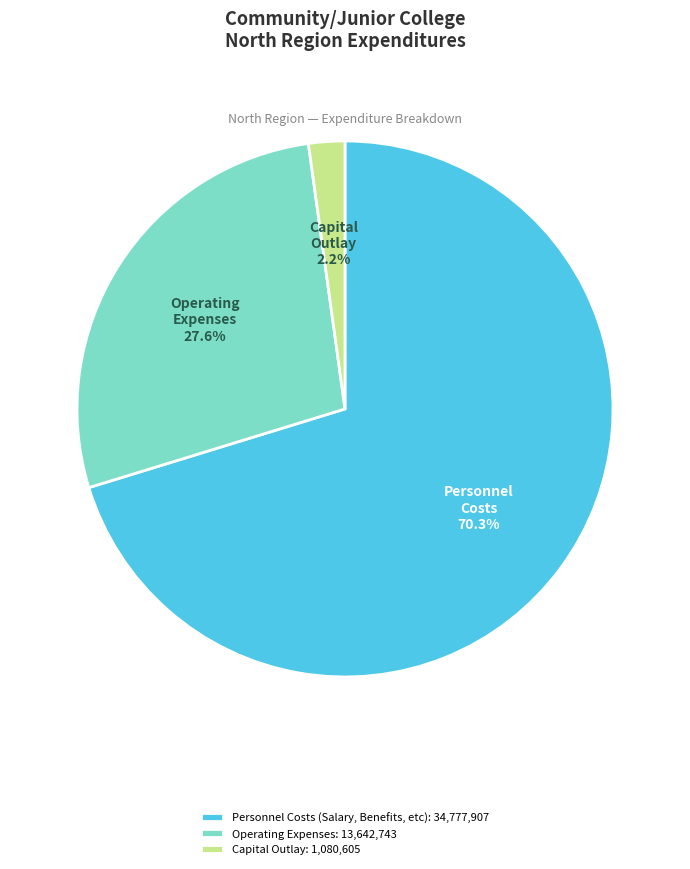

Which slice represents more than half of the pie?

Personnel Costs (Salary, Benefits, etc)